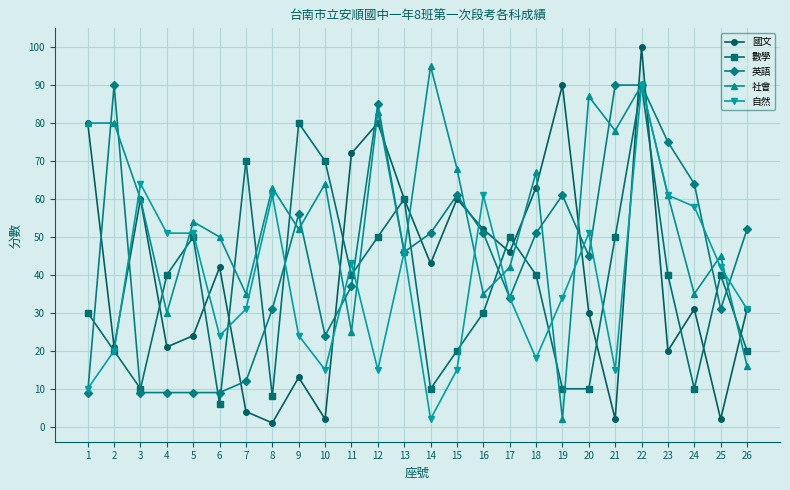

Which series changed the most between 20 and 26?

社會